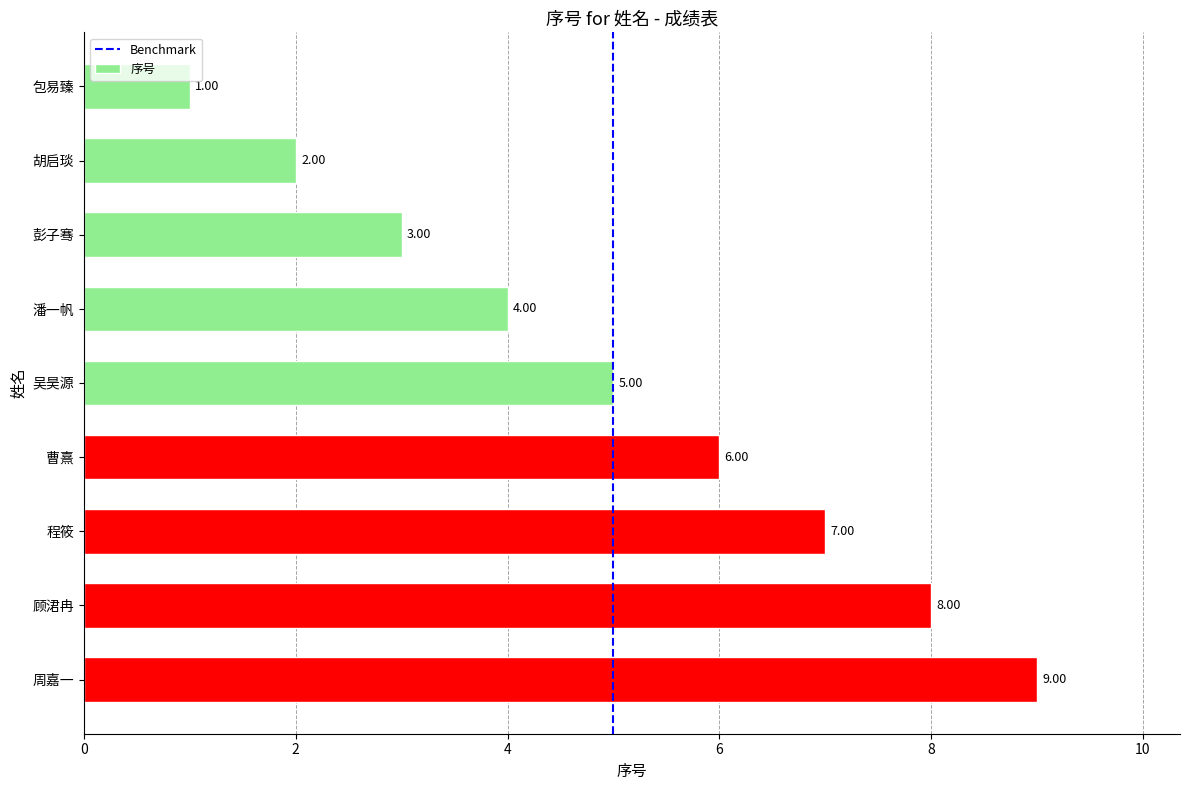

Rank the categories by value from lowest to highest.

包易臻, 胡启琰, 彭子骞, 潘一帆, 吴昊源, 曹熹, 程筱, 顾涒冉, 周嘉一